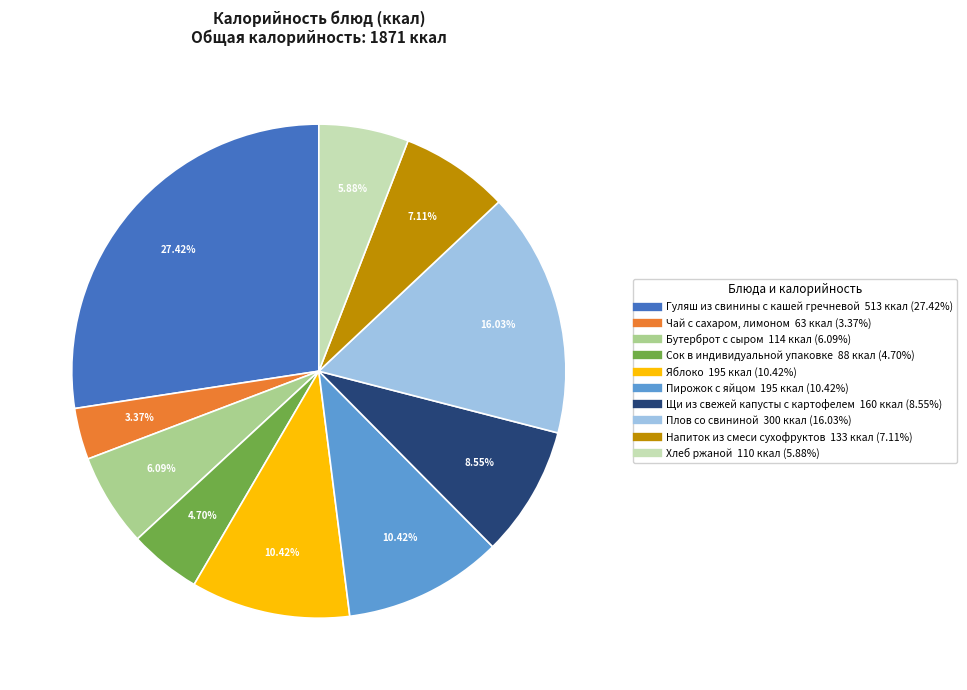

Count the number of slices in the pie.

10